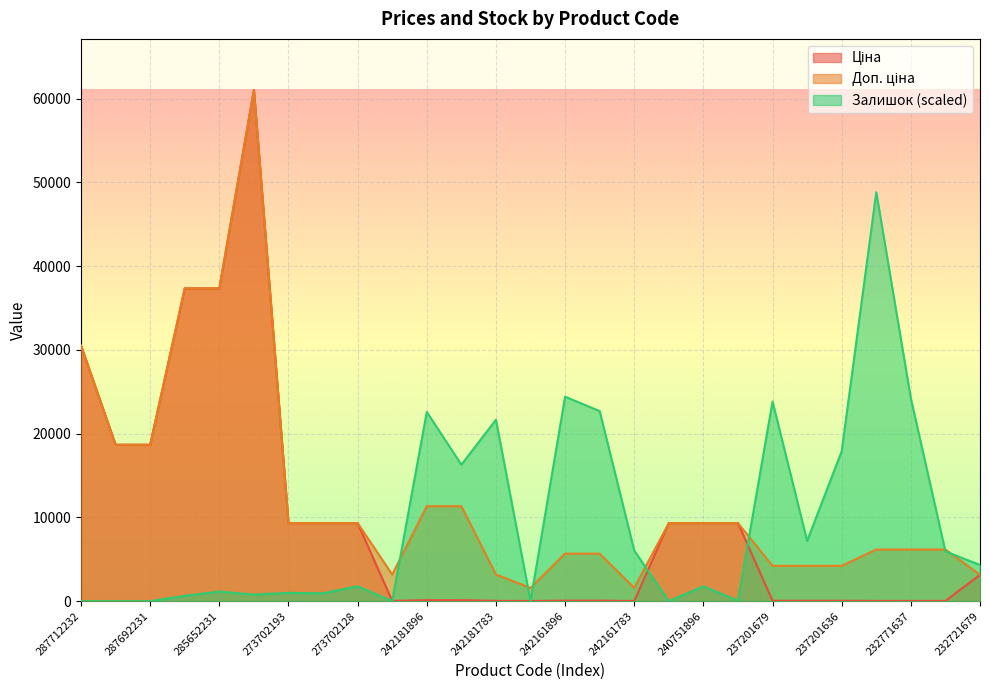

At which label is Ціна closest to 30520?

287712232